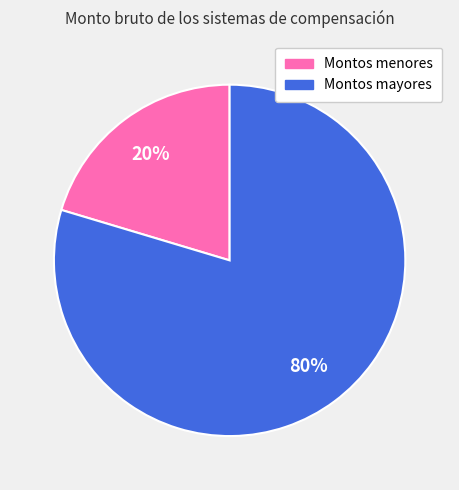

Is there a majority slice in this chart?

Yes